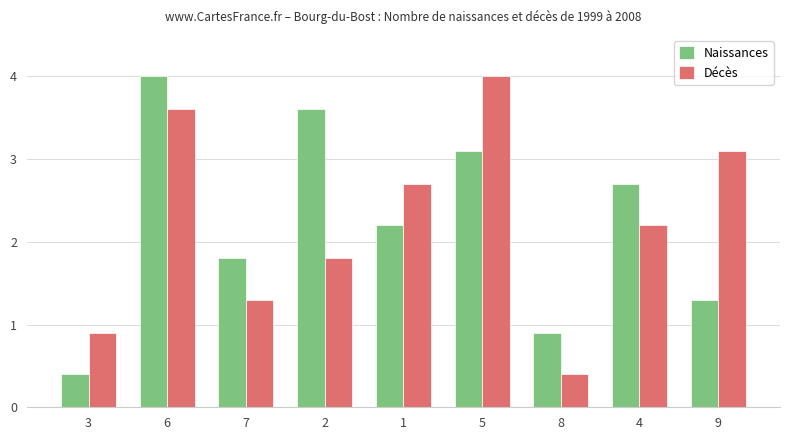

What is the difference between the highest and lowest values at 6?

0.4